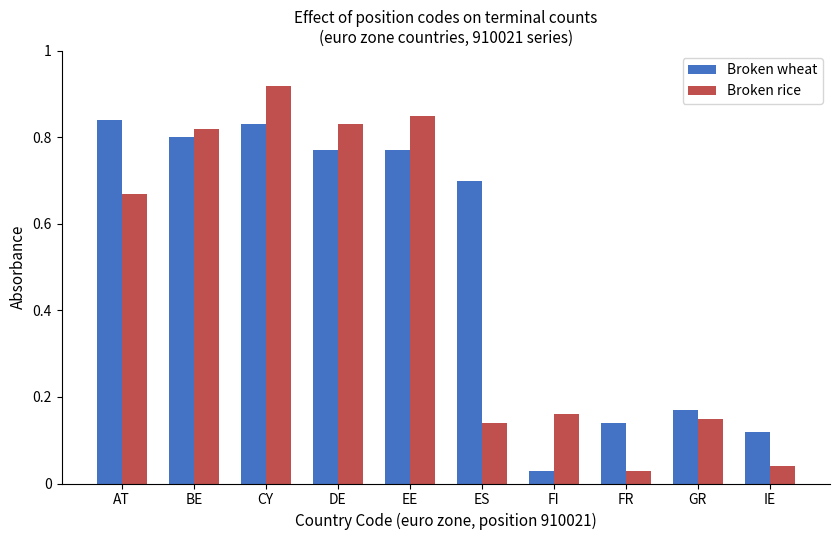

Does the chart contain stacked bars?

No